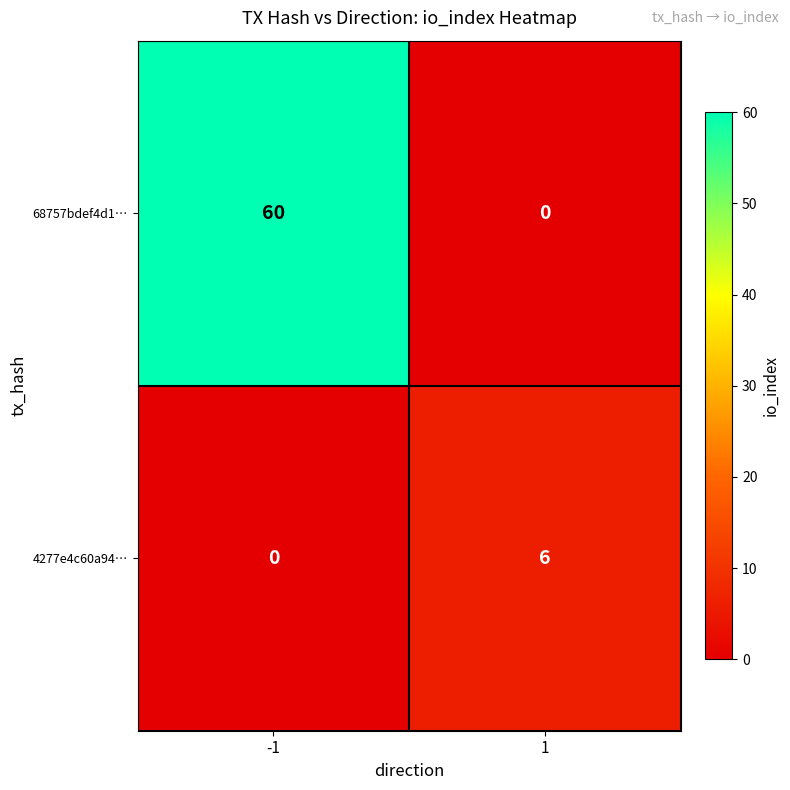

What is the maximum value for 4277e4c60a94…?

6